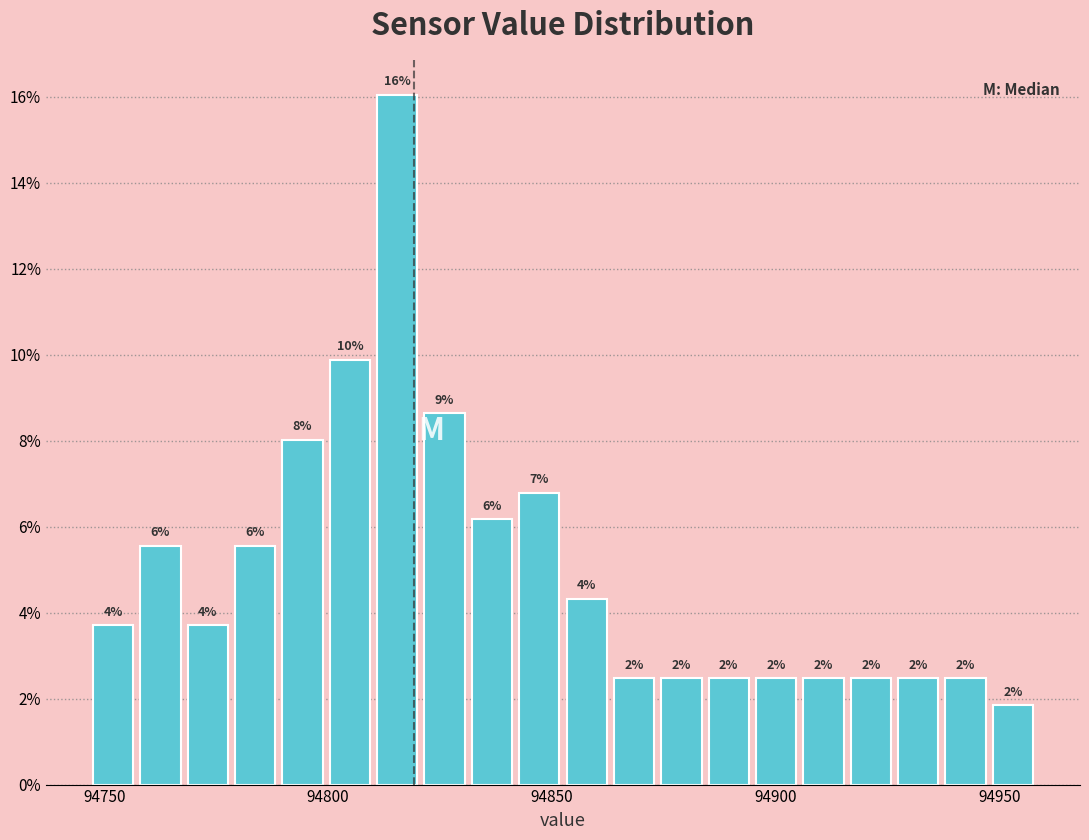

Around what value on the x-axis is the tallest bar? Give the approximate position of its centre, as read against the axis.

94815